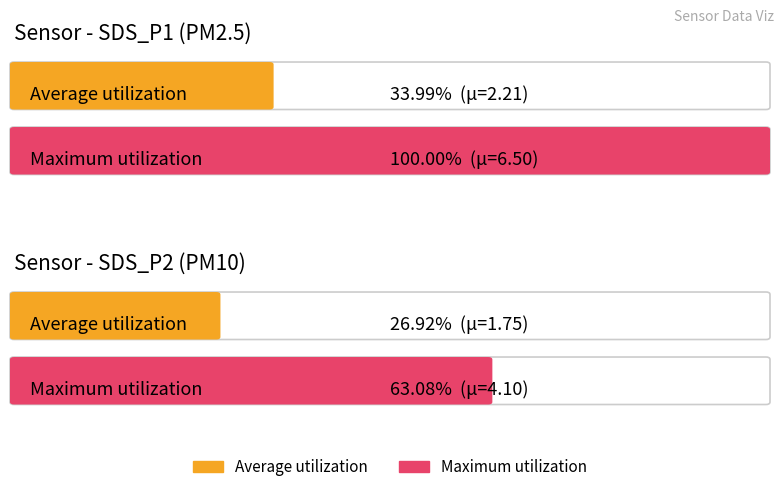

Does the chart contain any negative values?

No